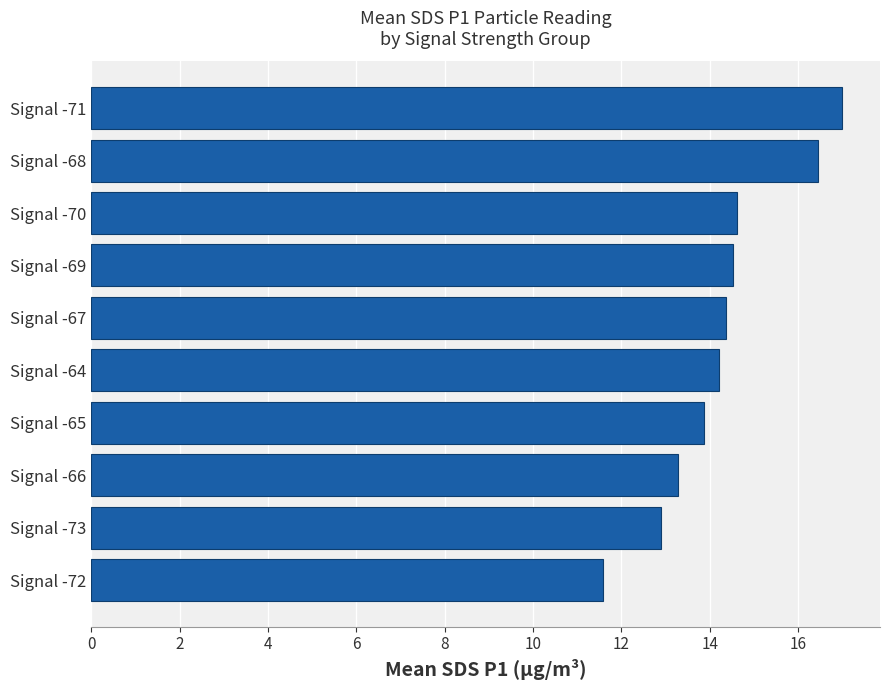

Which label corresponds to the smallest value in the chart?

Signal -72